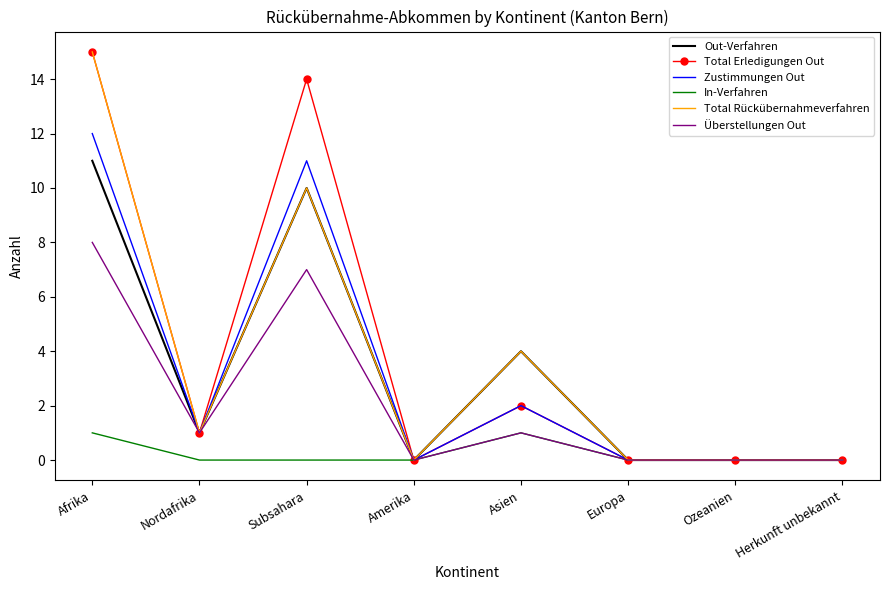

What position from the right is Subsahara?

6